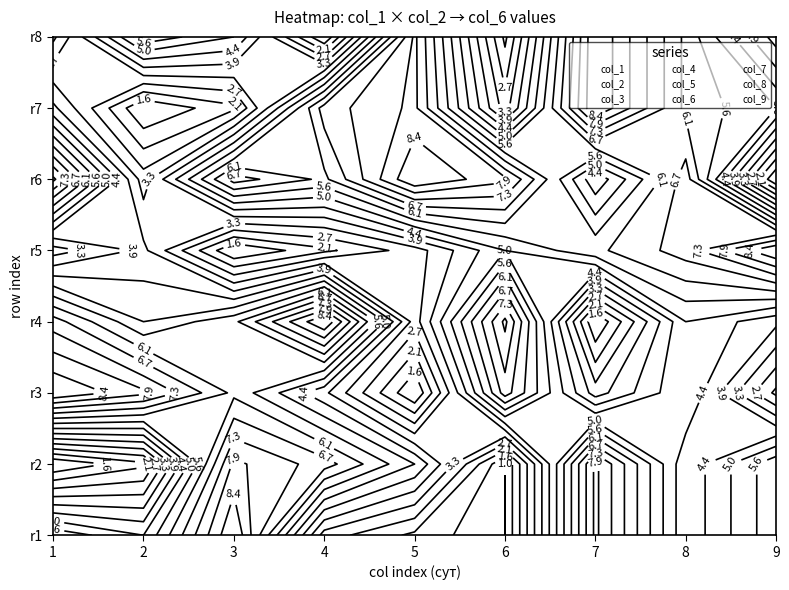

What is the difference between the maximum and minimum values in the col_3 series?

7